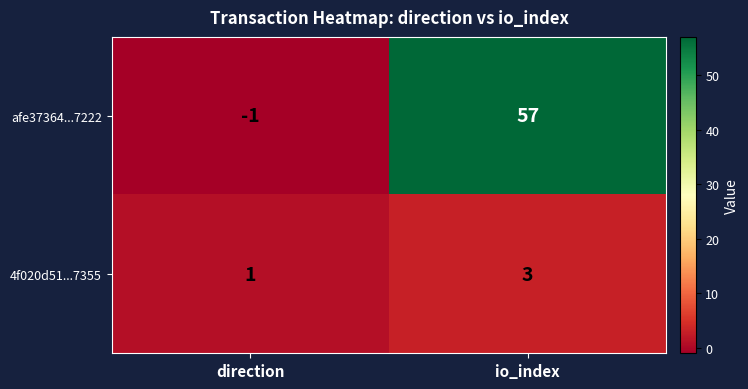

At which label does afe37364...7222 reach its peak?

io_index